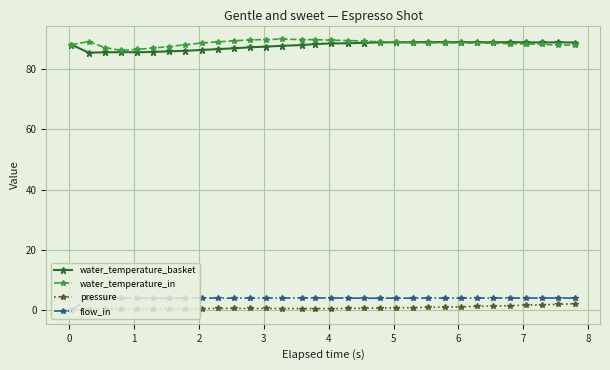

What is the difference between the second highest and second lowest values in the water_temperature_basket series?

3.4